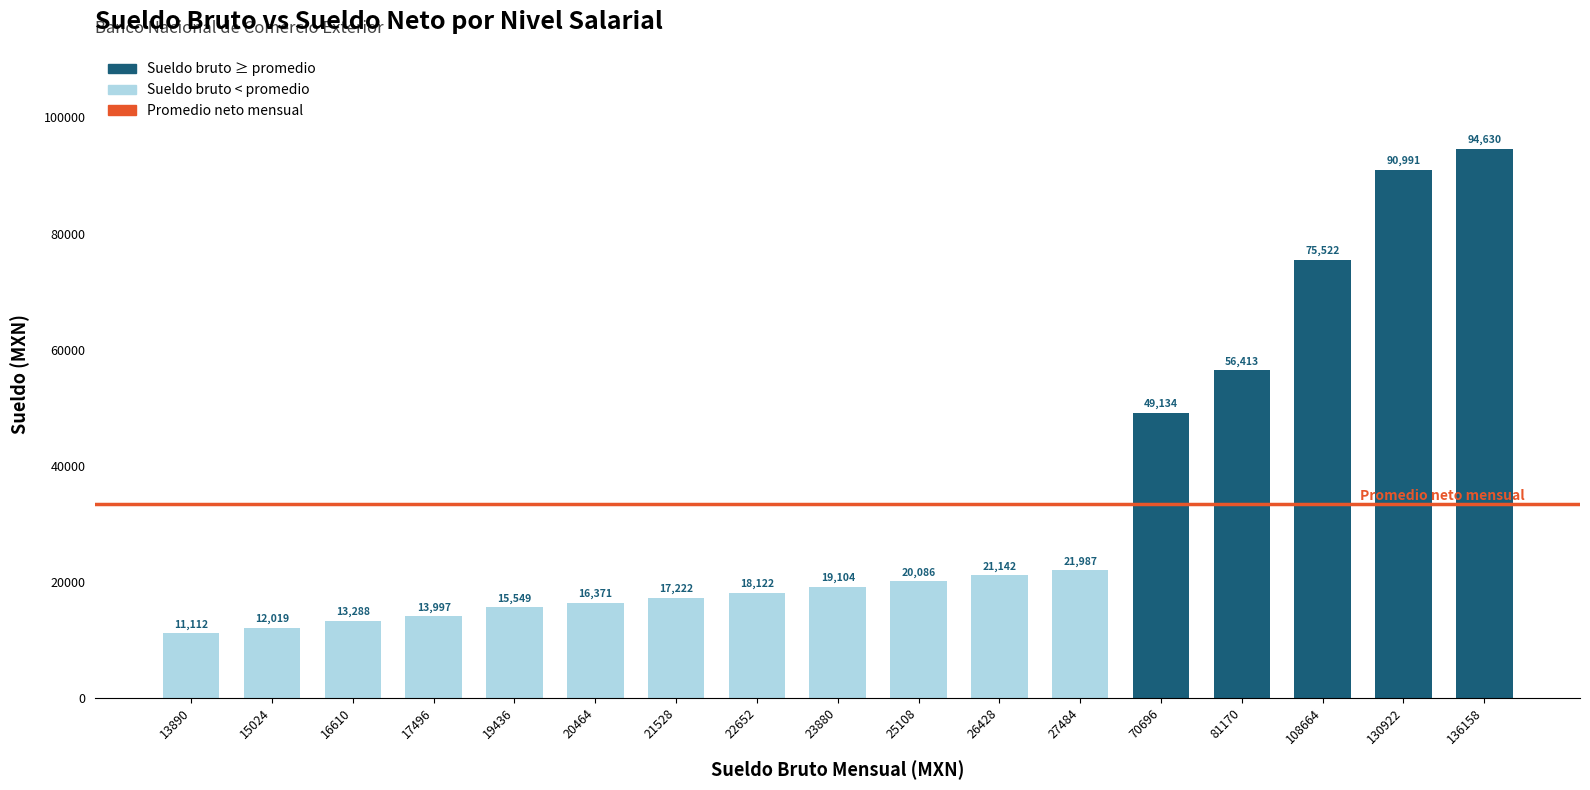

Between 13890 and 136158, which is larger?

136158